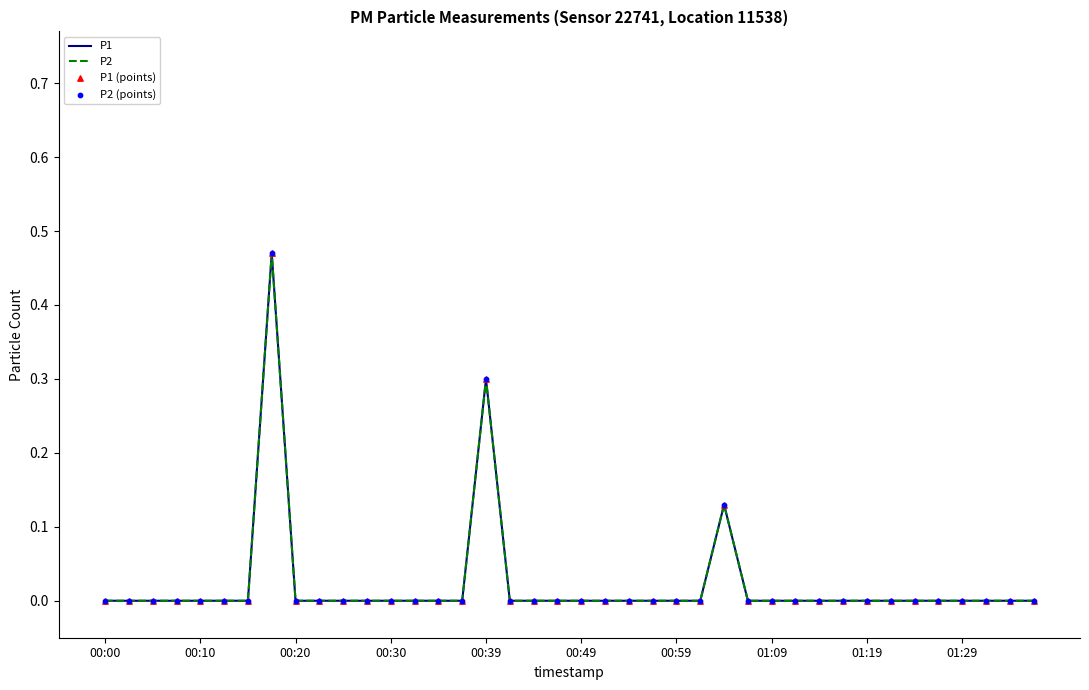

Which series has the largest total across all categories?

P1